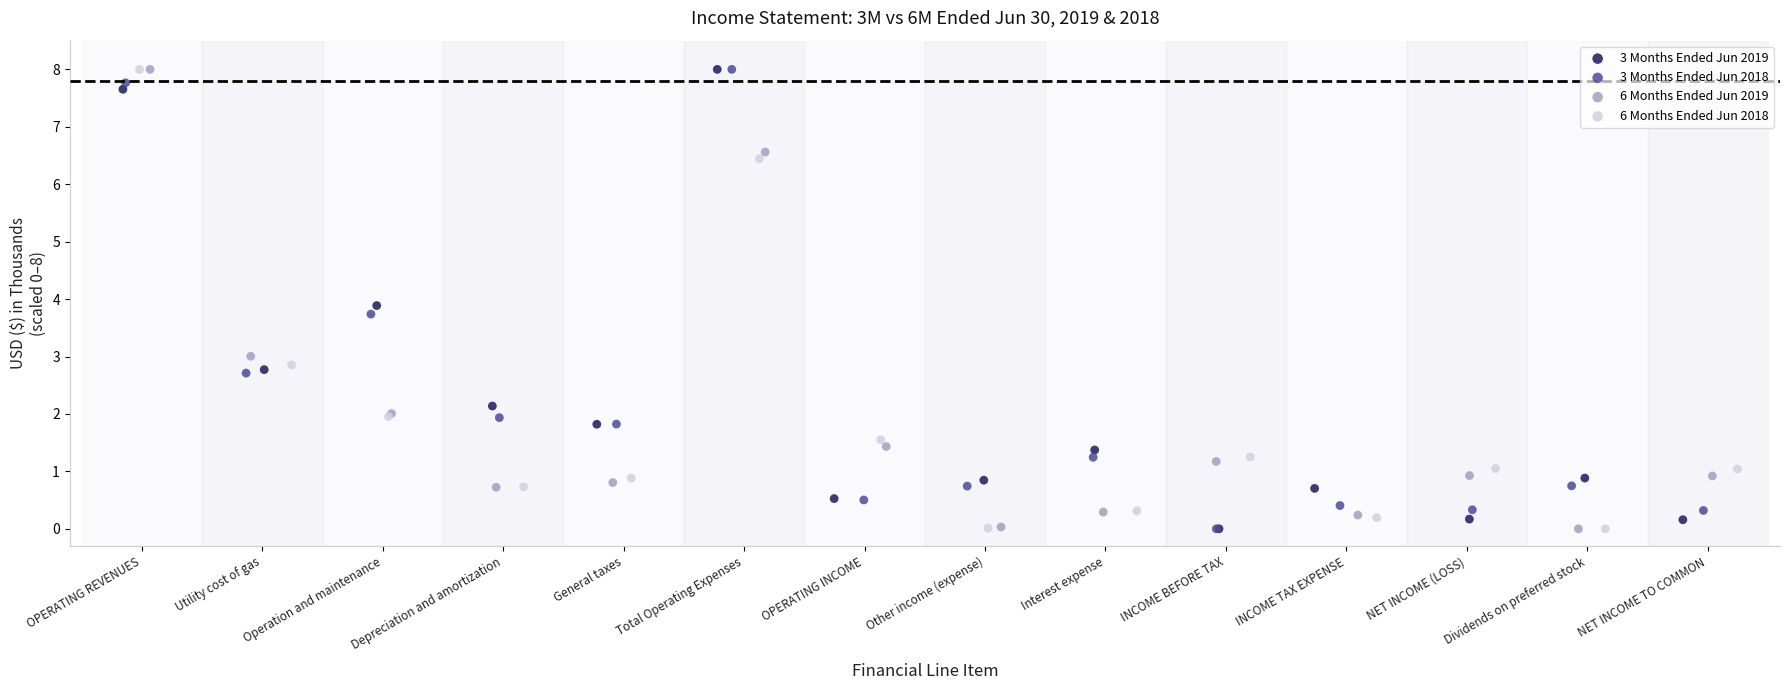

What are all the series names shown in the legend?

3 Months Ended Jun 2019, 3 Months Ended Jun 2018, 6 Months Ended Jun 2019, 6 Months Ended Jun 2018